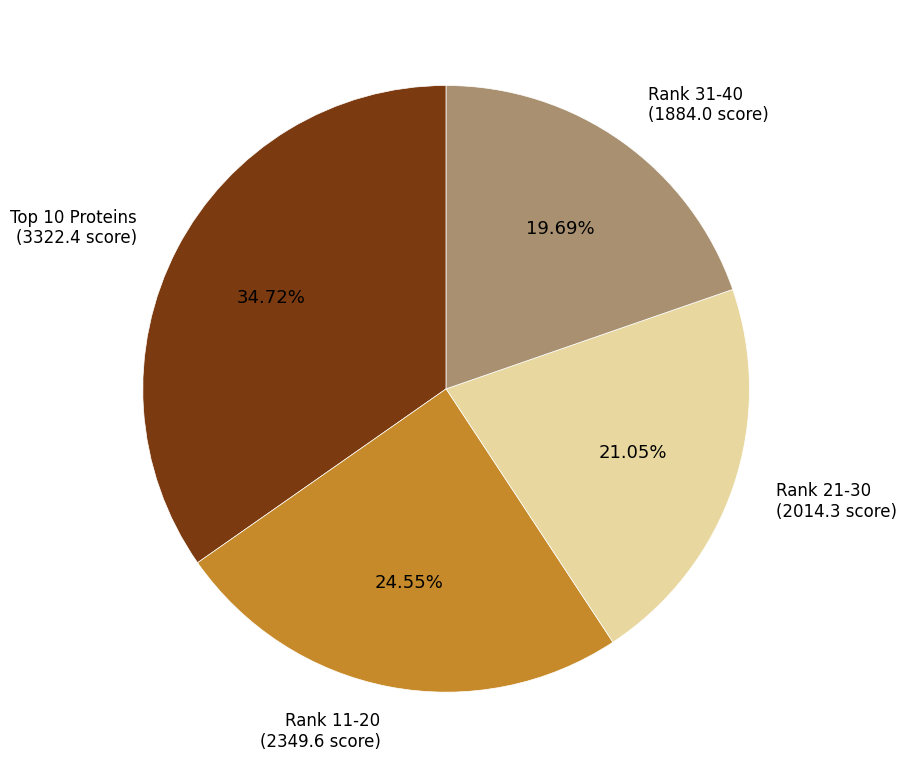

Does Rank 31-40 (1884.0 score) account for over 50% of the chart?

No